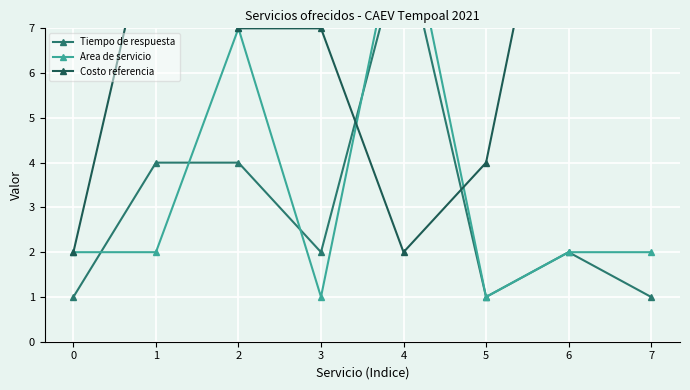

What is the difference between the maximum and minimum values in the Costo referencia series?

12